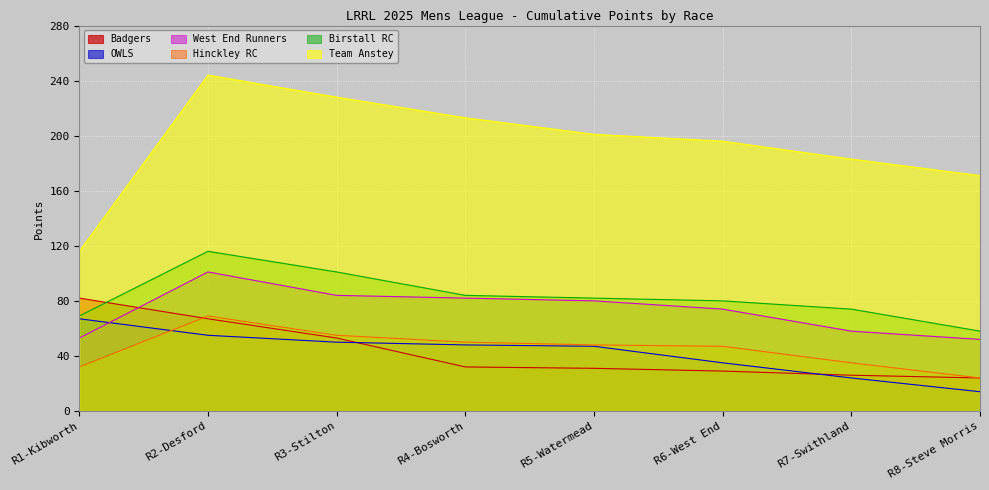

Which has a higher value, R5-Watermead or R7-Swithland?

R5-Watermead